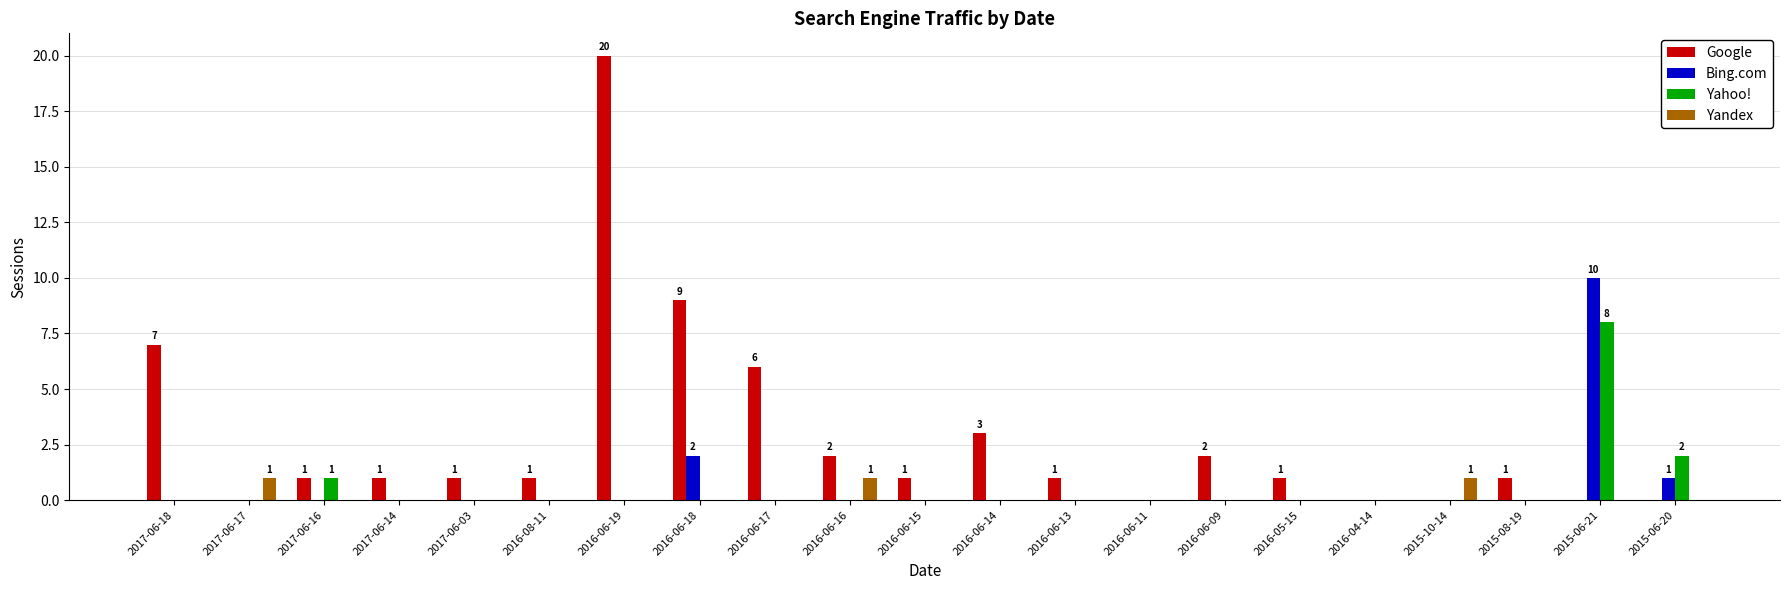

Which series has the largest total across all categories?

Google